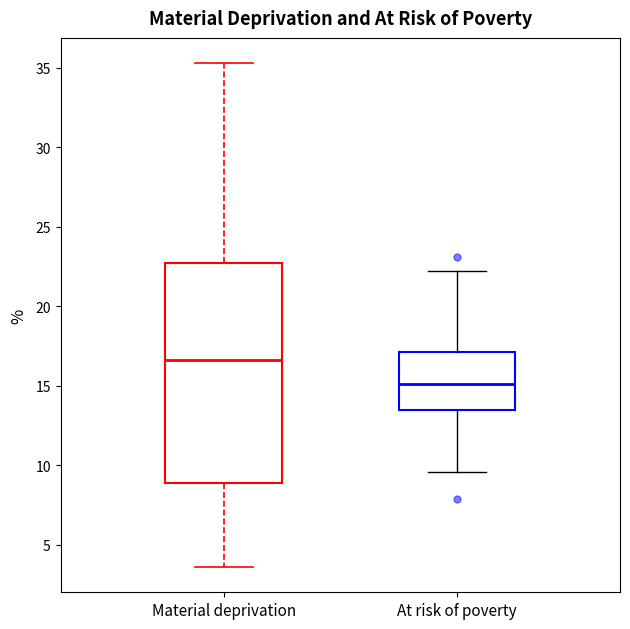

Which box has the highest median line?

Material deprivation